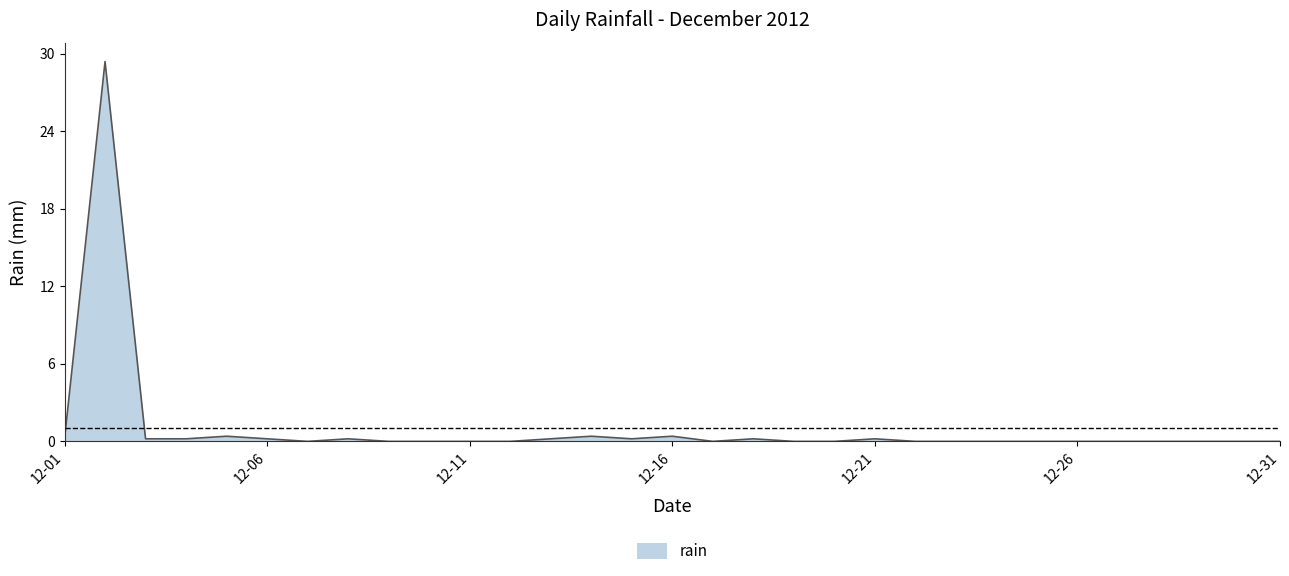

What is the greatest value displayed?

29.4